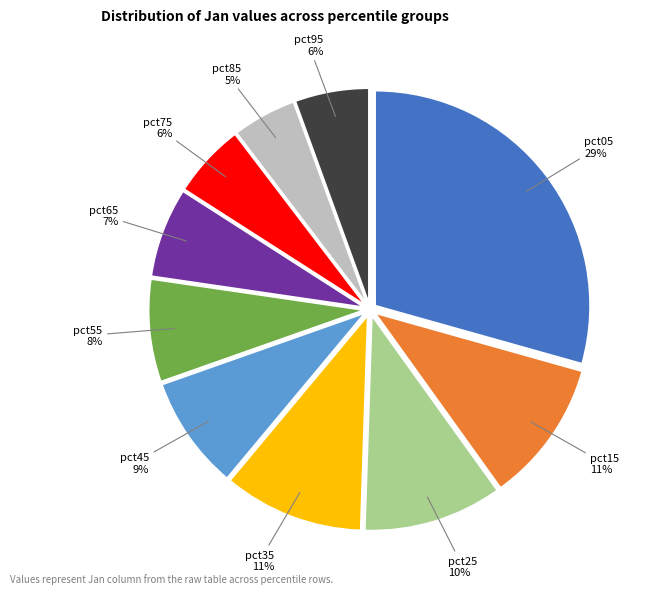

Do pct35 and pct55 together represent more than half of the pie?

No